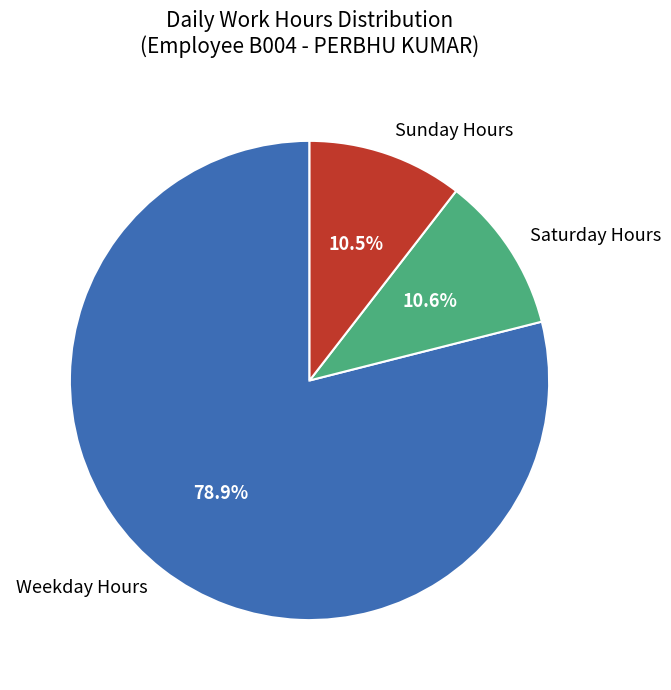

To the nearest percent, what is the difference between the largest and smallest slice percentages?

68%